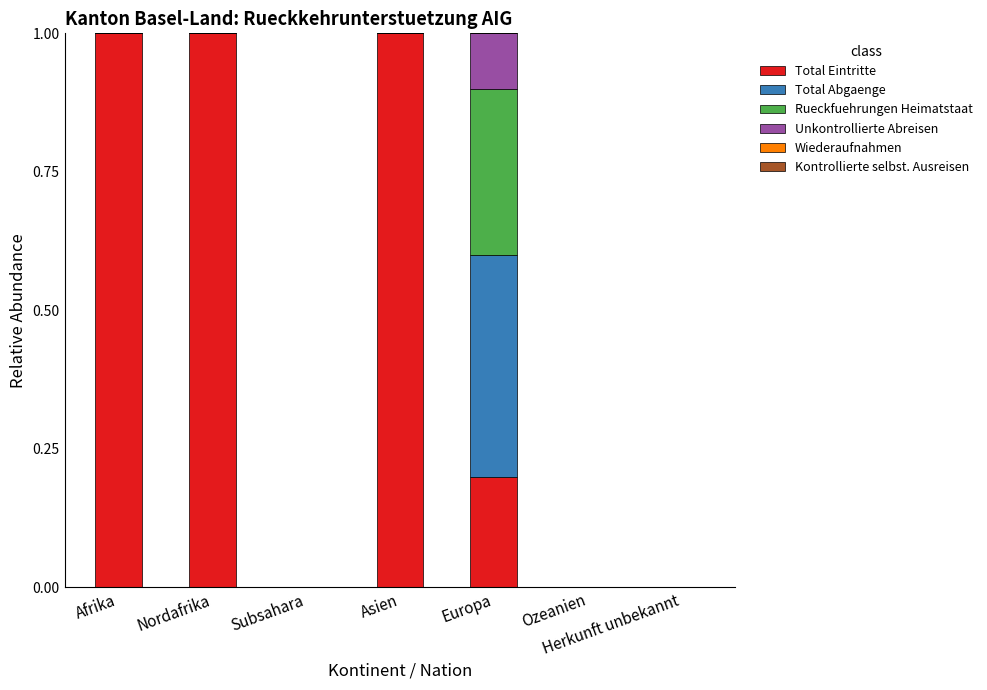

How many data points does each series have?

7